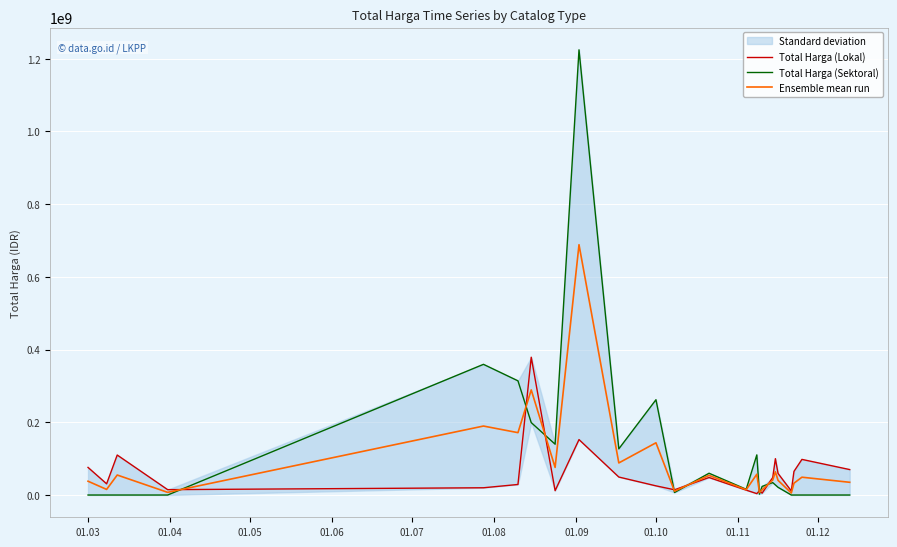

What is the sum of all Total Harga (Lokal) values?

1446965000.0